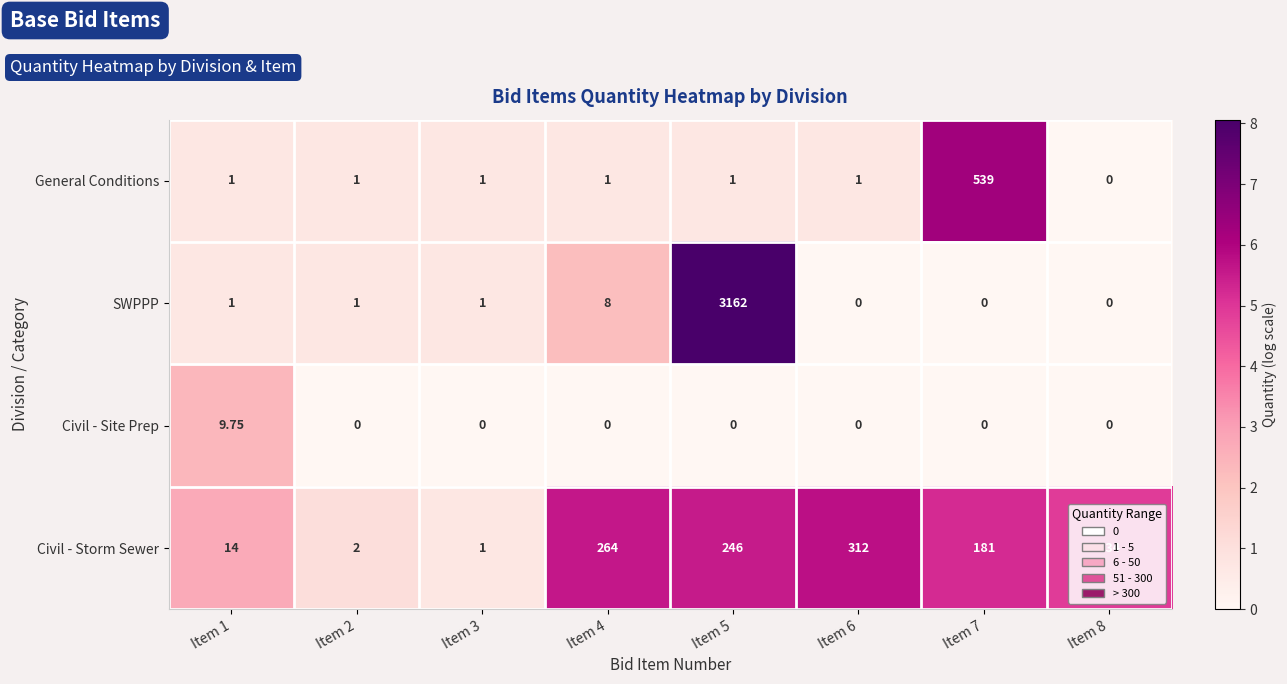

How many series are shown in this chart?

4